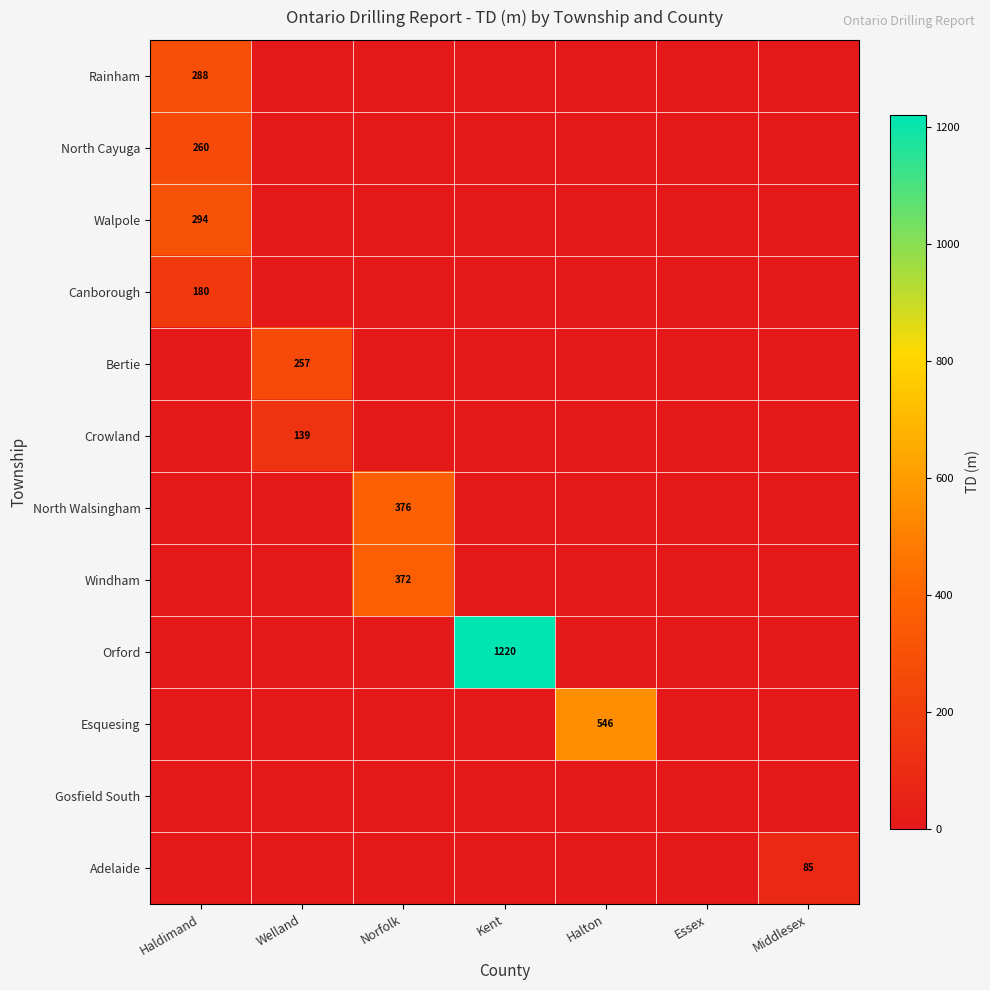

The Canborough series shows 124 at Haldimand. True or false?

False